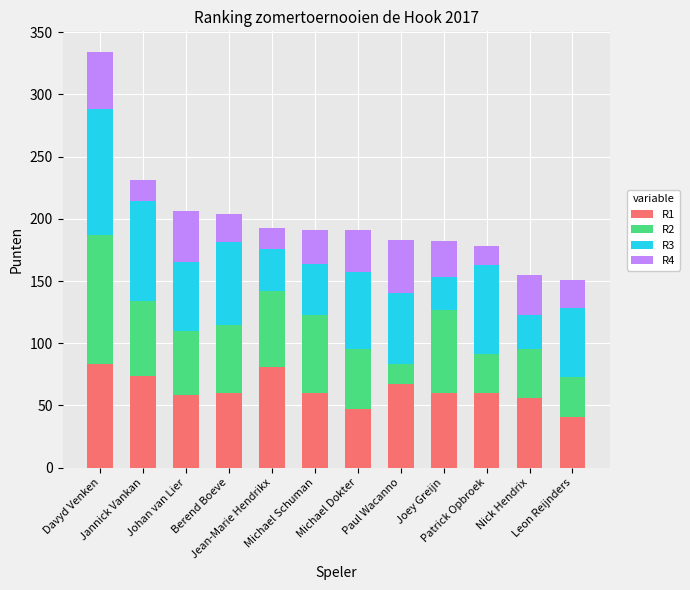

What is the minimum value for R1?

41